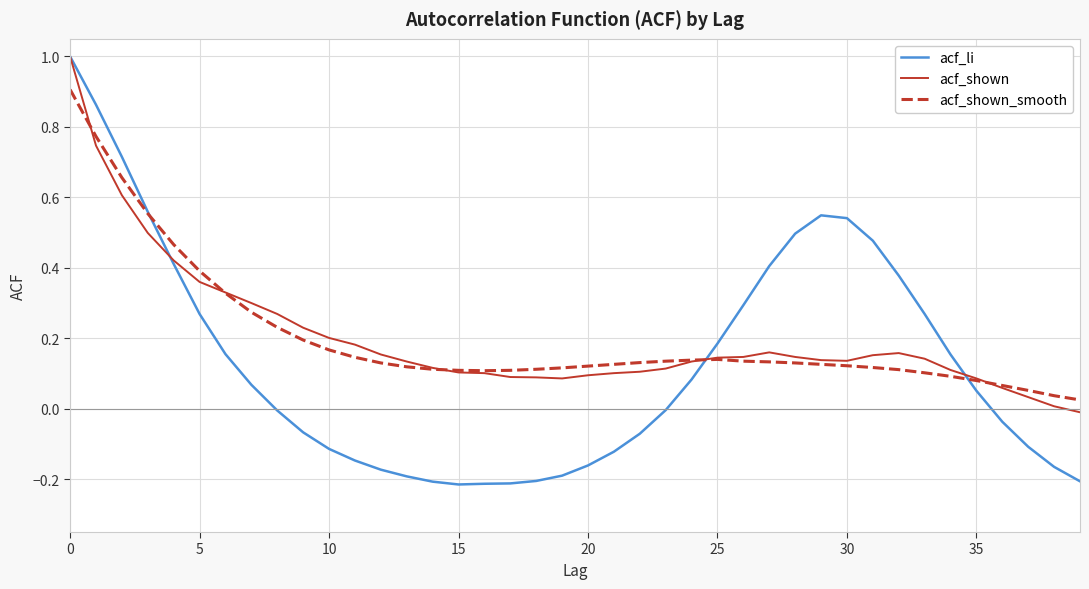

What is the maximum value for acf_li?

1.0